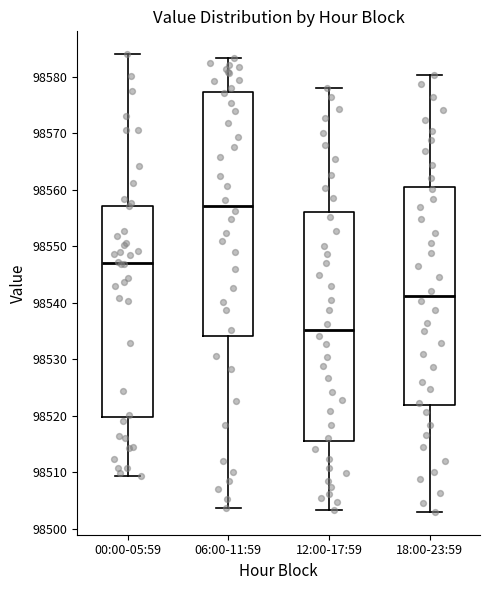

Reading left to right, read every box against the y-axis: the position of its median line, the range the box covers, and the ends of its whiskers. The values are not printed on the chart, so give them approximately, as read against the axis.

00:00-05:59: median 98547, box 98520 to 98557, whiskers 98509 to 98584
06:00-11:59: median 98557, box 98534 to 98577, whiskers 98504 to 98583
12:00-17:59: median 98535, box 98516 to 98556, whiskers 98503 to 98578
18:00-23:59: median 98541, box 98522 to 98561, whiskers 98503 to 98580